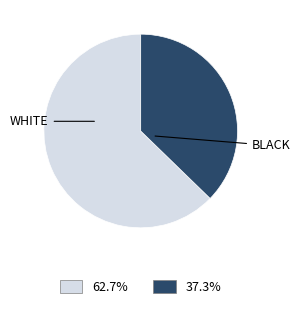

Do WHITE and BLACK together represent more than half of the pie?

Yes